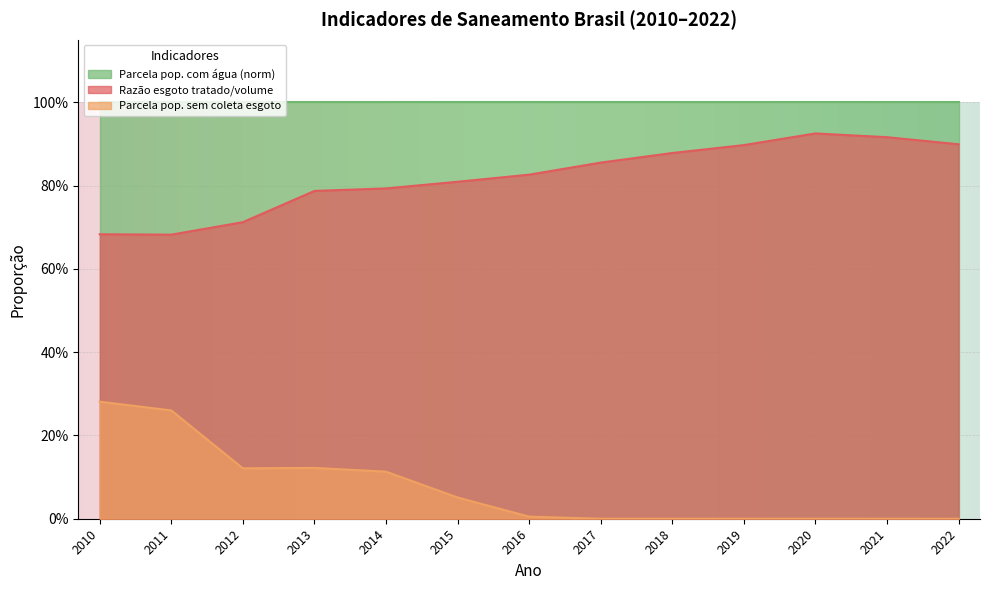

List the labels in order of Parcela pop. sem coleta esgoto value, largest first.

2010, 2011, 2013, 2012, 2014, 2015, 2016, 2017, 2018, 2019, 2020, 2021, 2022